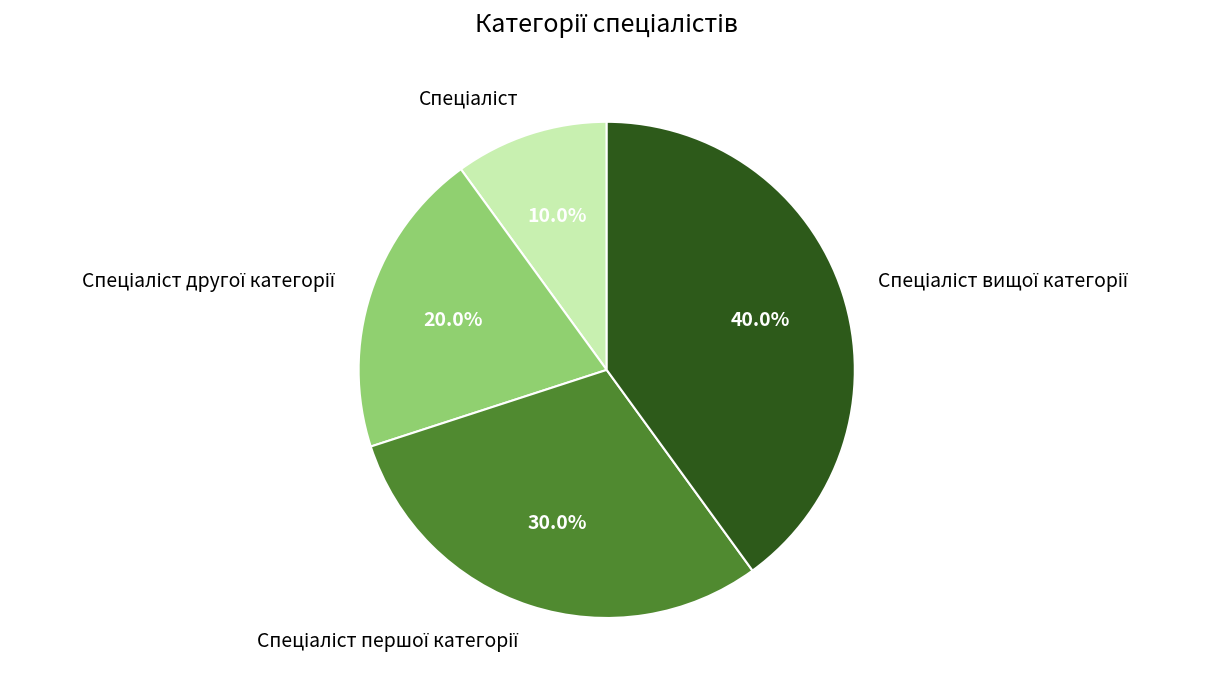

Is there a majority slice in this chart?

No